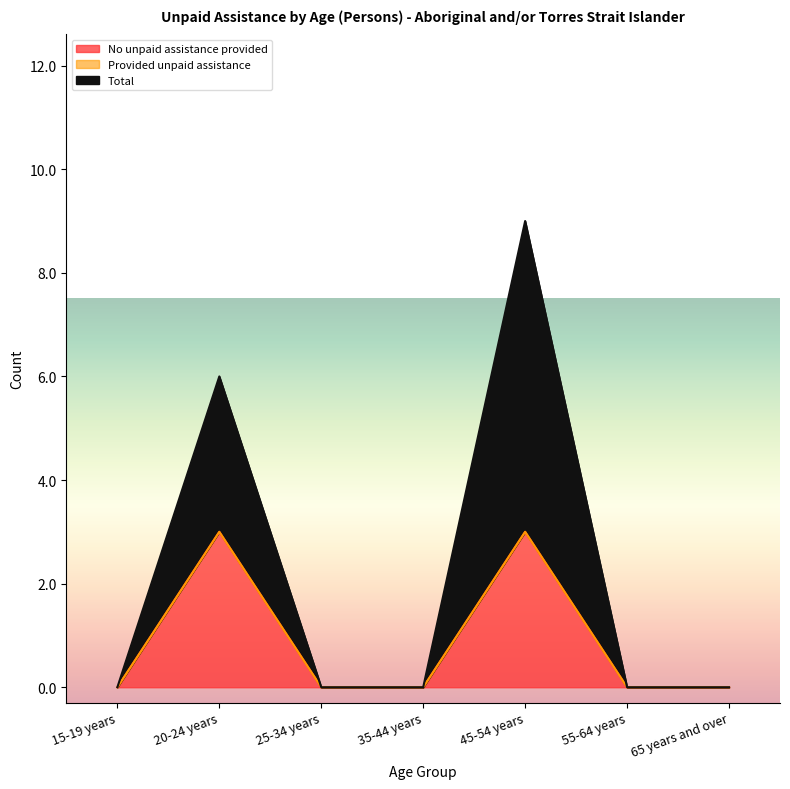

What is the label of the 1st point from the right?

65 years and over